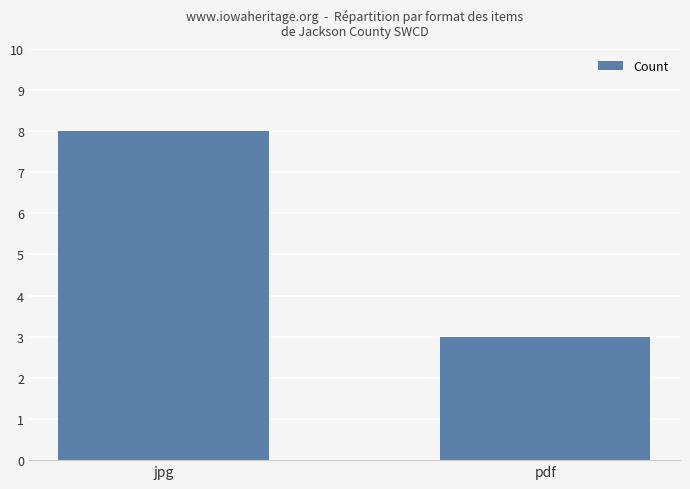

List the labels in order of value, largest first.

jpg, pdf